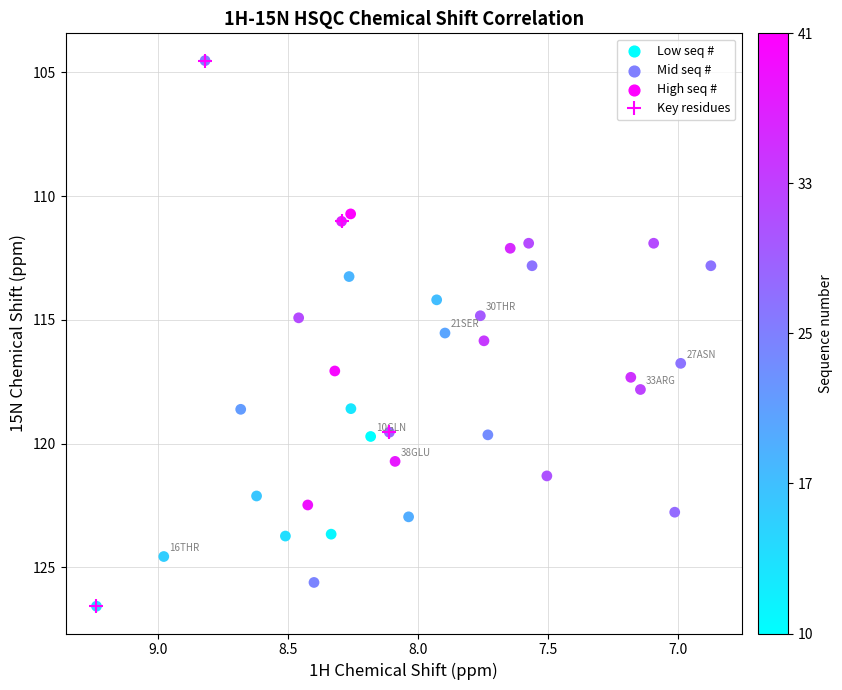

What is the range of X values (max minus min)?

2.4